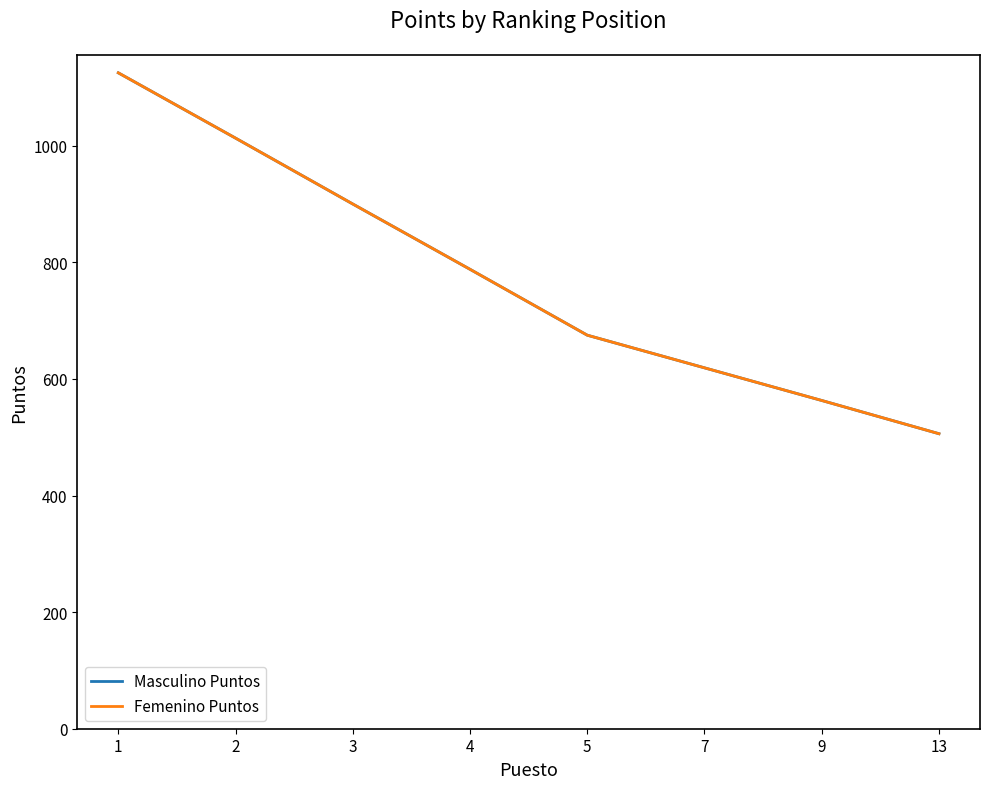

Where does the Femenino Puntos series first go above 788?

1